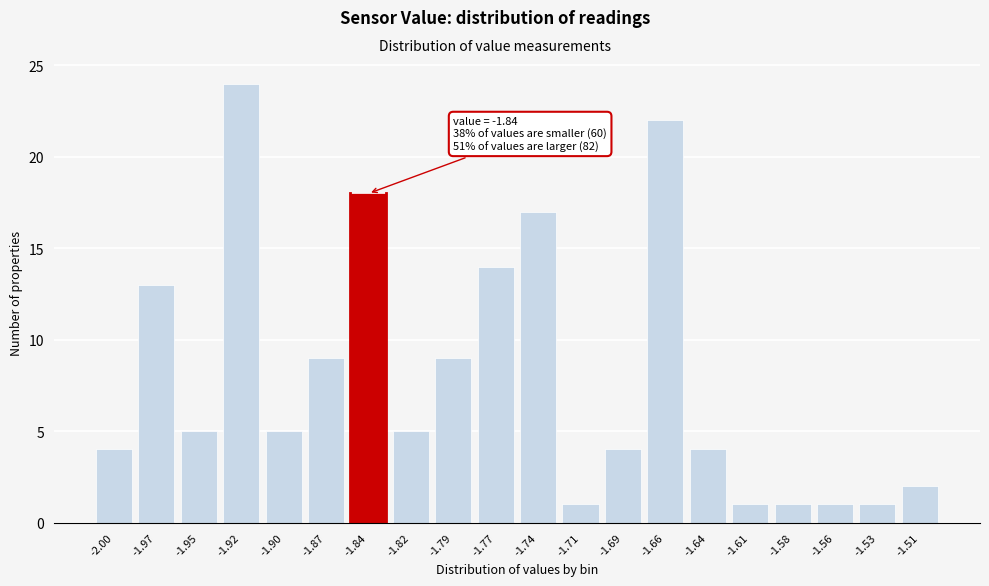

Reading left to right, list all the values displayed in this chart.

4	13	5	24	5	9	18	5	9	14	17	1	4	22	4	1	1	1	1	2